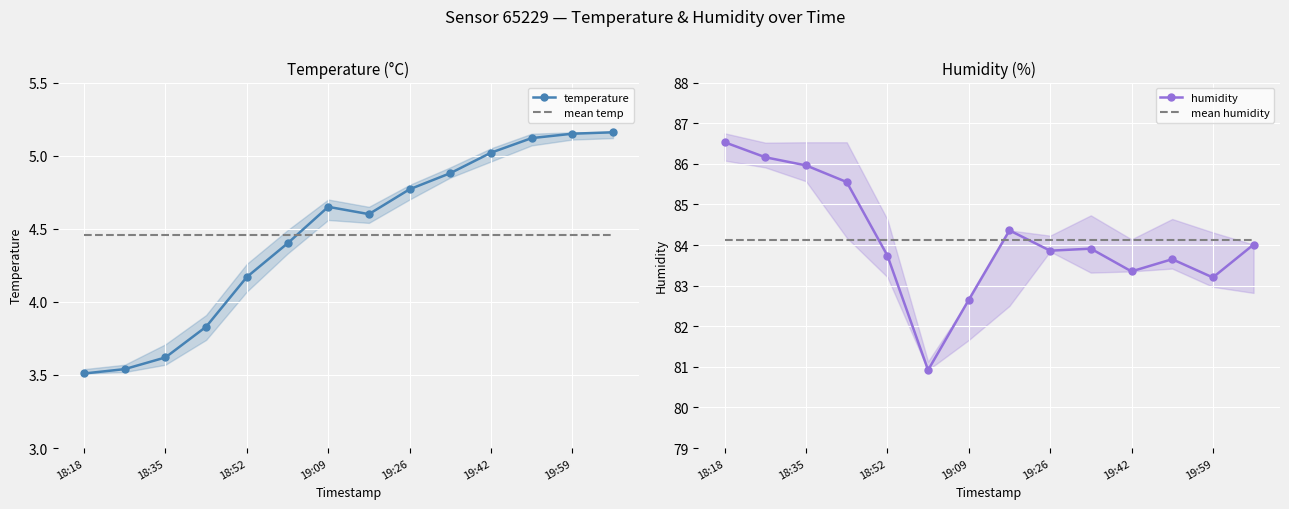

At which category does temperature reach its first local peak?

19:09